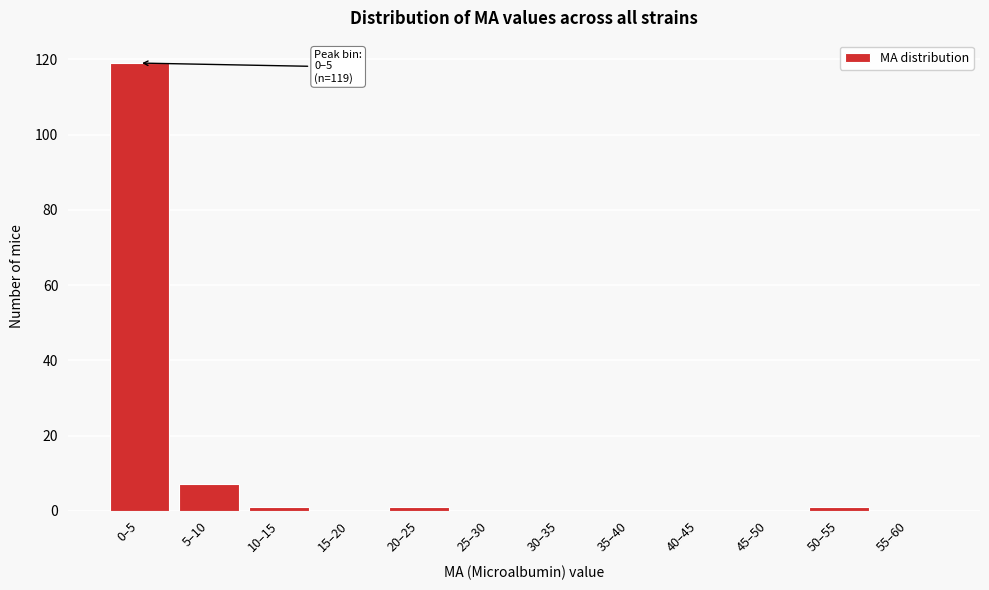

Reading right to left, list all the values displayed in this chart.

55–60=0	50–55=1	45–50=0	40–45=0	35–40=0	30–35=0	25–30=0	20–25=1	15–20=0	10–15=1	5–10=7	0–5=119